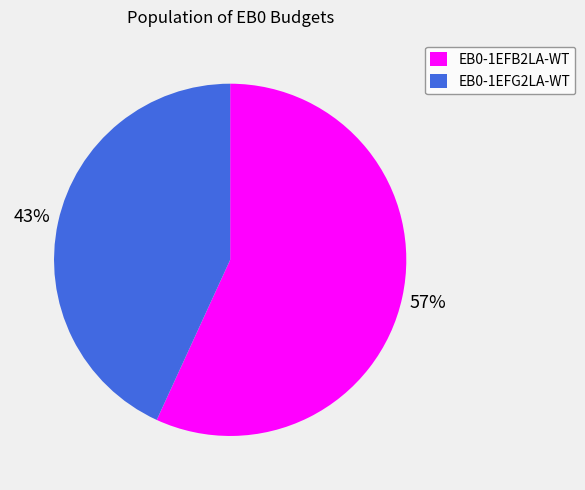

To the nearest percent, what percentage of the pie is EB0-1EFB2LA-WT?

57%